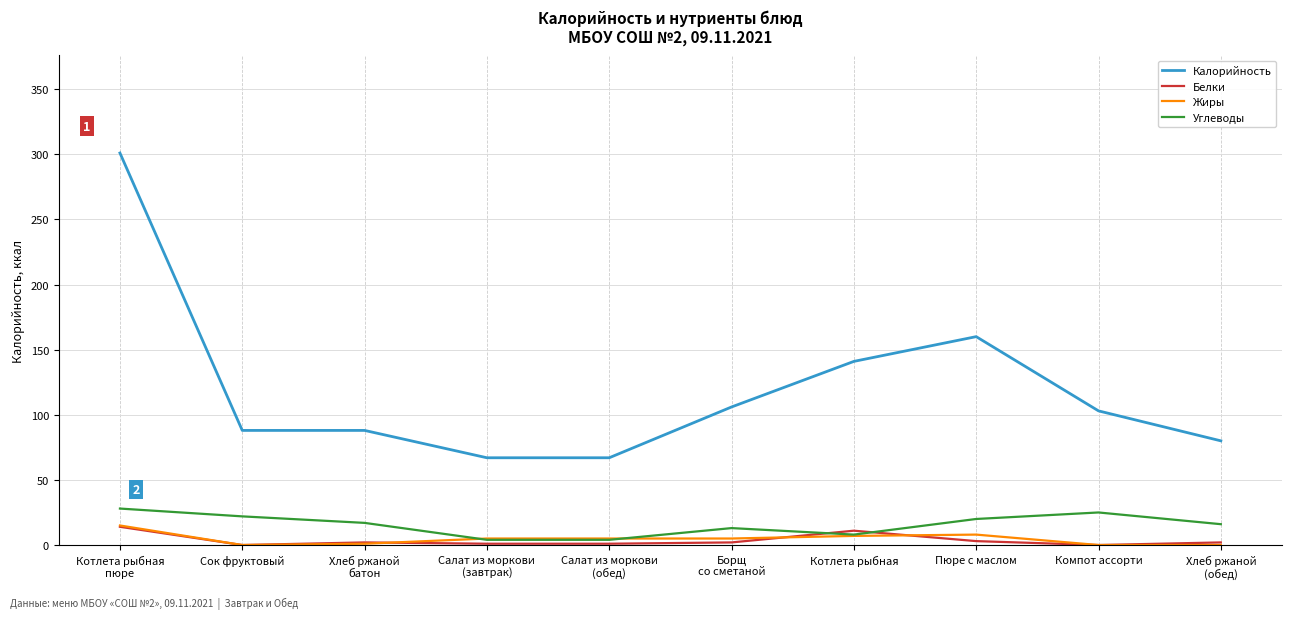

Is the value of Углеводы at Компот ассорти greater than the value of Жиры at Сок фруктовый?

Yes